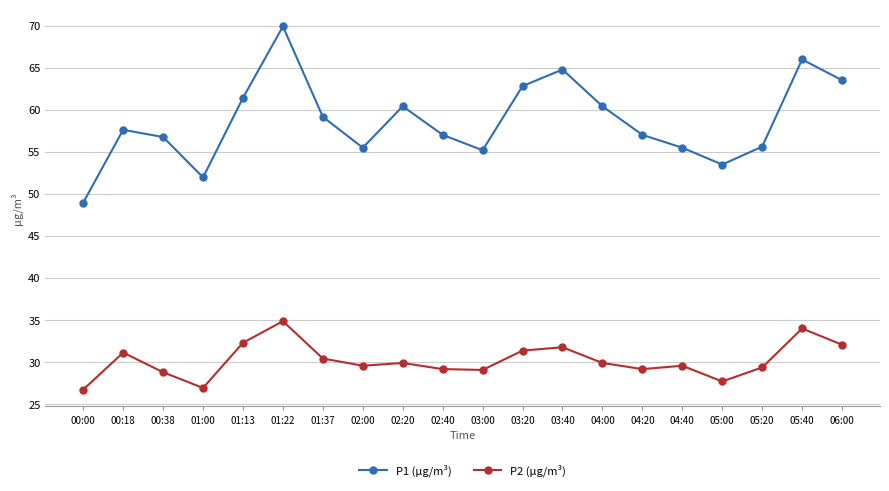

Read the P2 (µg/m³) value at 04:20.

29.2